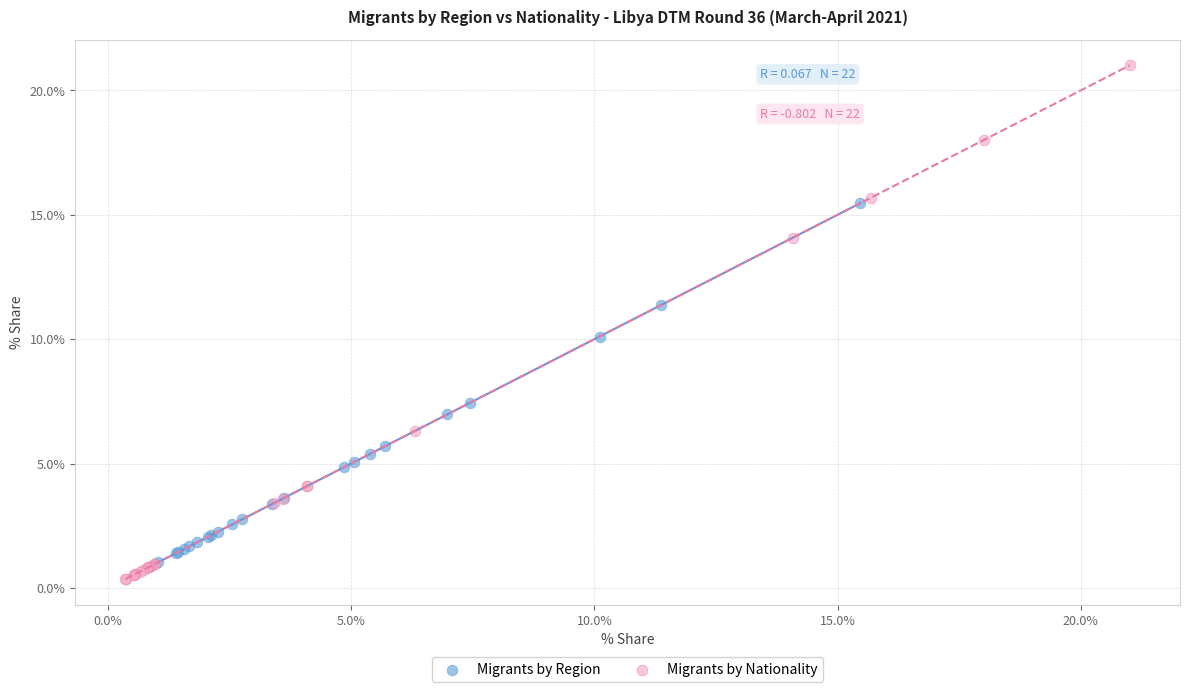

What are all the series names shown in the legend?

Migrants by Region, Migrants by Nationality